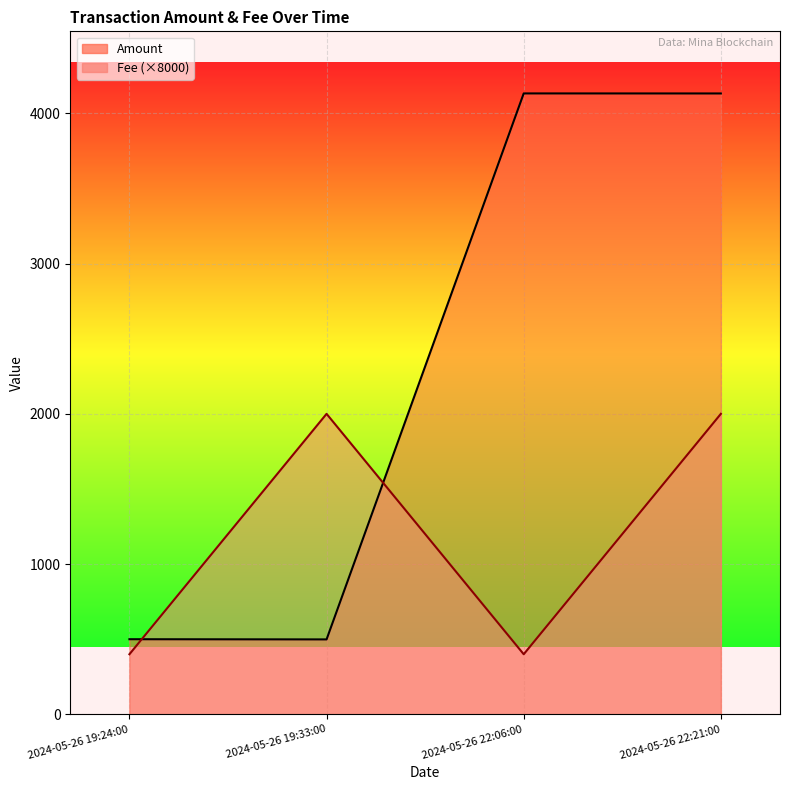

What is the difference between the highest and lowest values at 2024-05-26 19:33:00?

1501.2